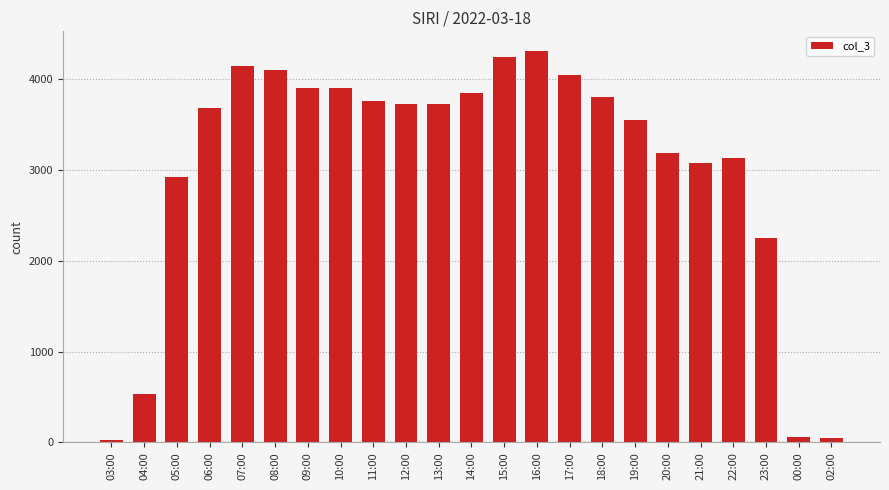

What is the change in value from 11:00 to 20:00?

-570